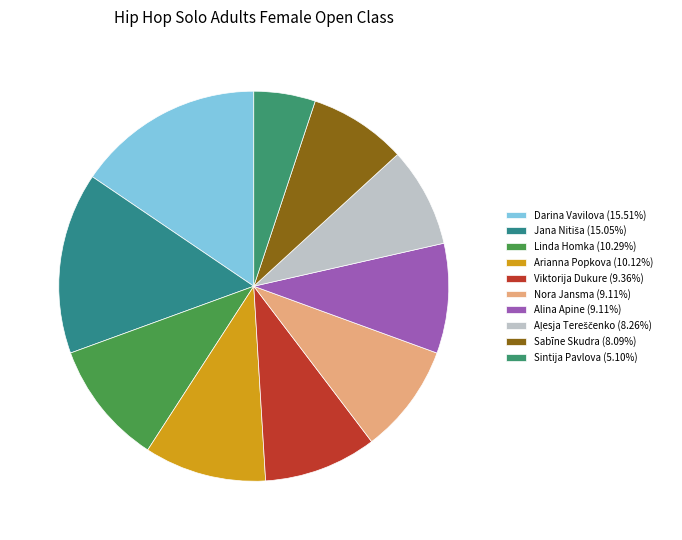

The Linda Homka slice represents 10% of the pie. True or false?

True